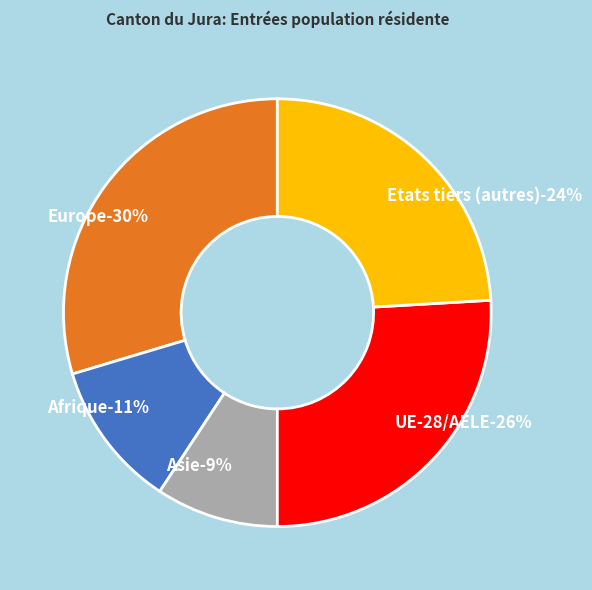

Does Etats tiers (autres) represent more than half of the total?

No